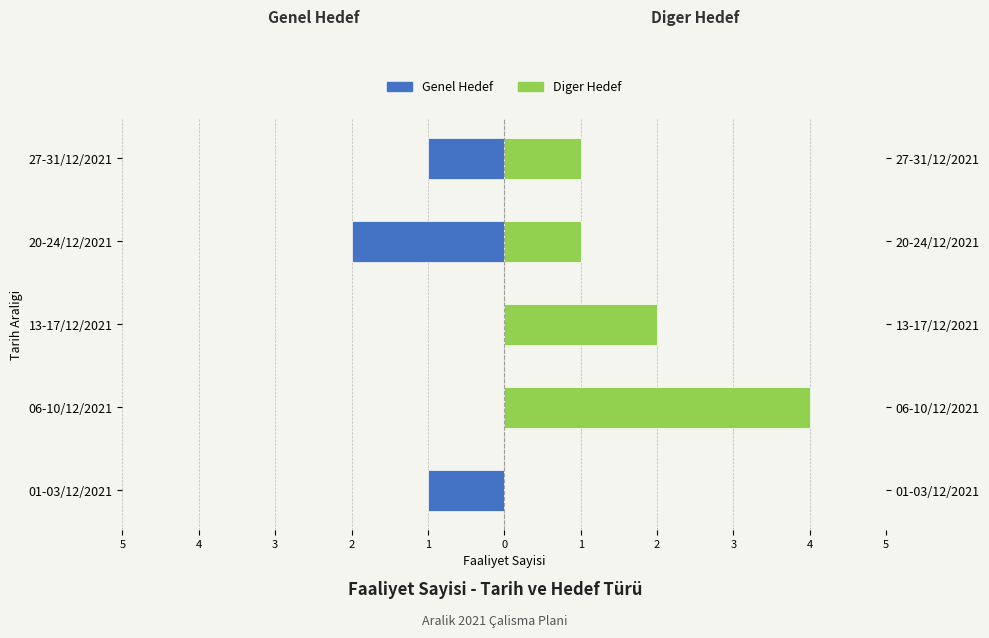

How many bars are there in each group?

2